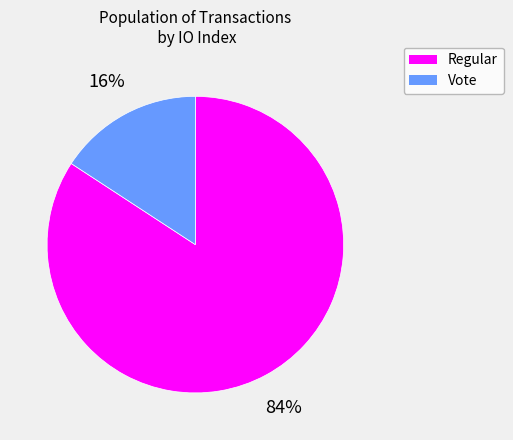

Which category has the smallest portion of the pie?

Vote